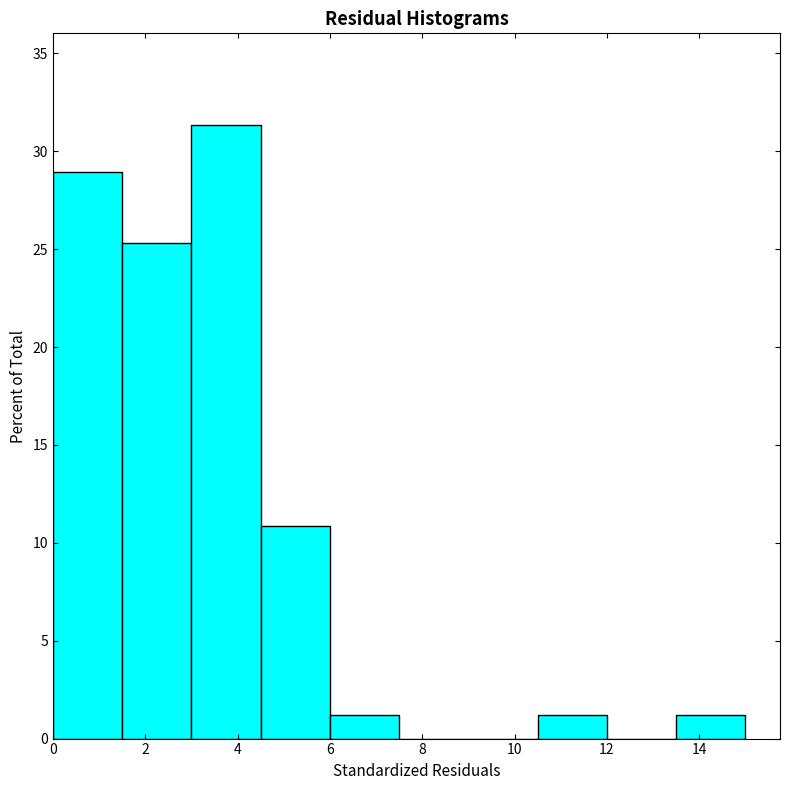

Reading left to right, list every bar in this chart as the range it spans on the x-axis followed by its height. Neither the bar edges nor the heights are printed on the chart, so give them approximately, as read against the axes.

0.0 to 1.5: 29.0
1.5 to 3.0: 25.5
3.0 to 4.5: 31.5
4.5 to 6.0: 11.0
6.0 to 7.5: 1.0
7.5 to 9.0: 0
9.0 to 10.5: 0
10.5 to 12.0: 1.0
12.0 to 13.5: 0
13.5 to 15.0: 1.0